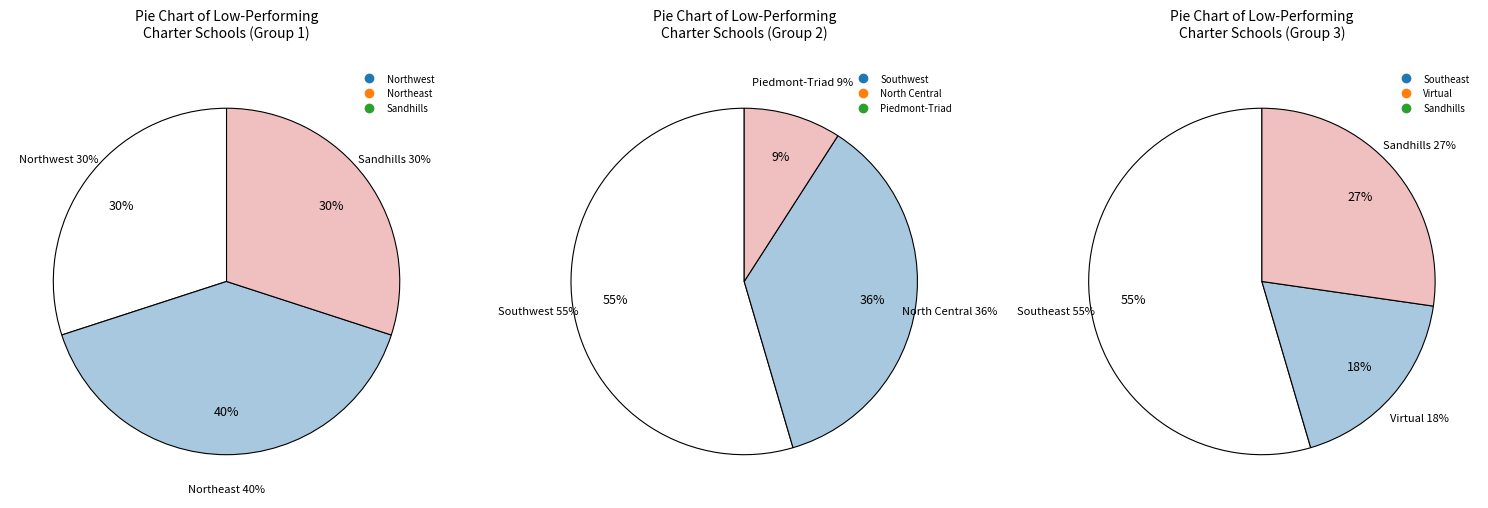

Which category has the biggest portion of the pie?

Southwest